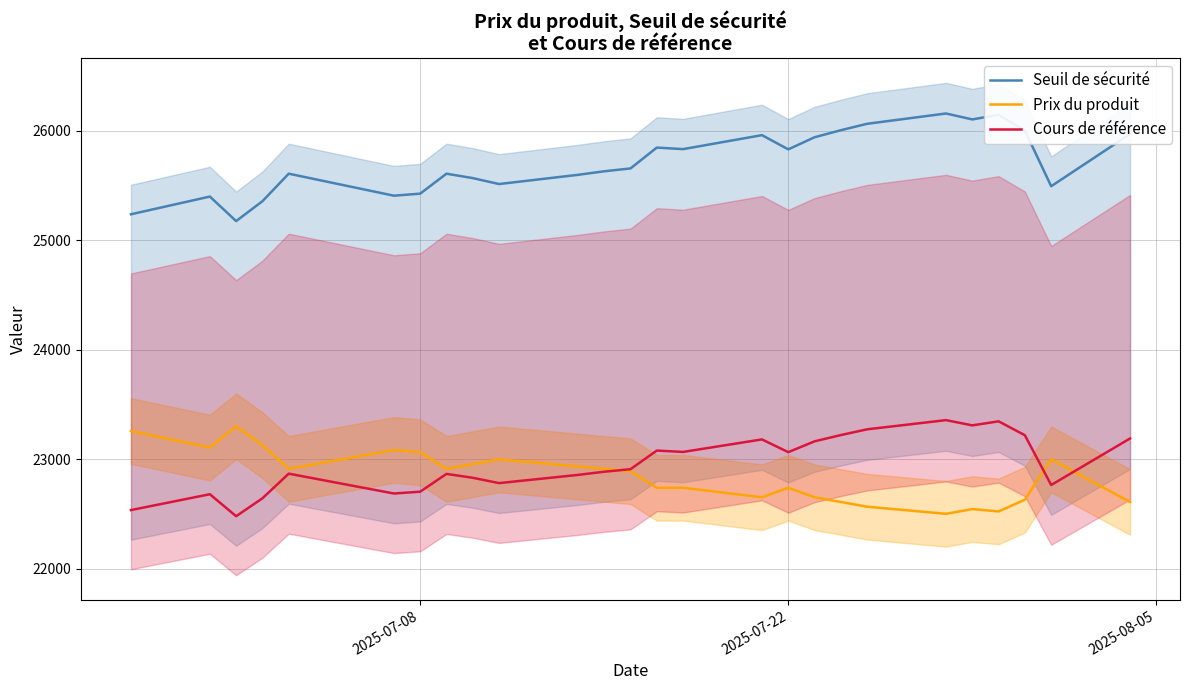

True or false: Seuil de sécurité and Prix du produit intersect in this chart.

False